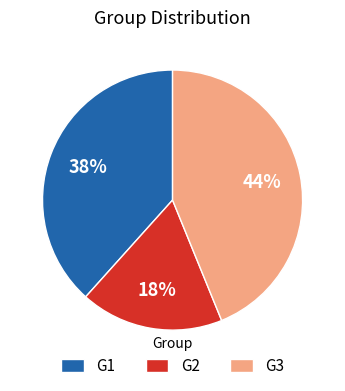

How many segments does this pie chart have?

3